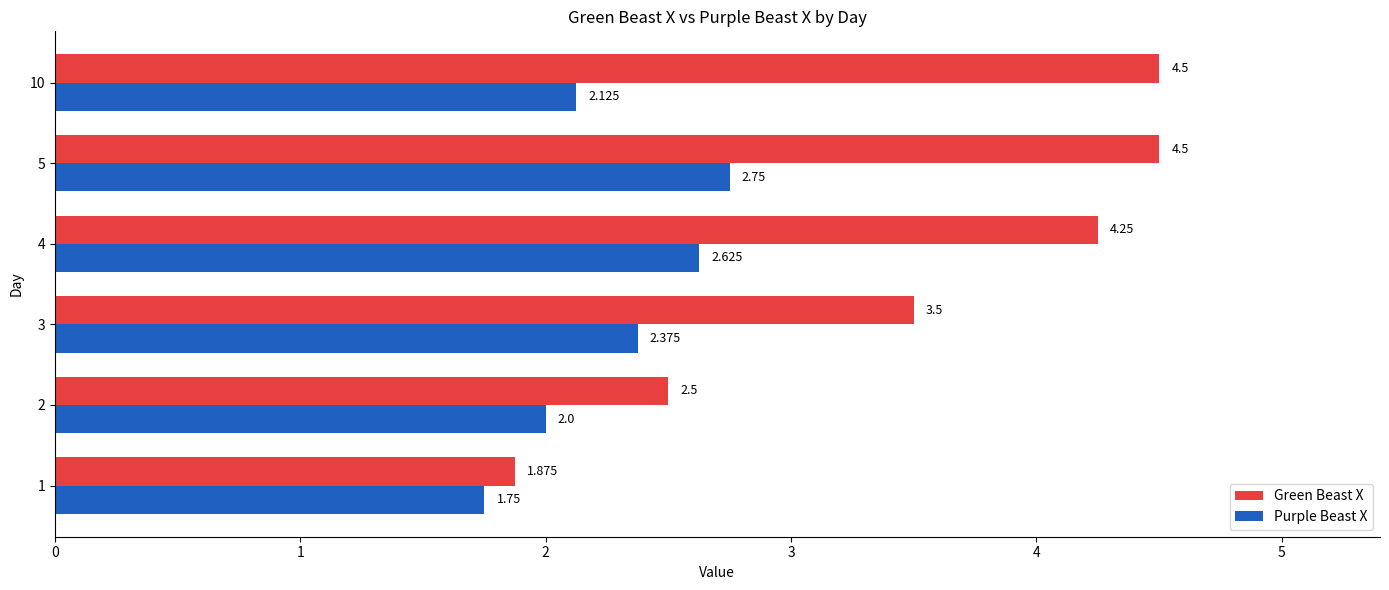

Count the number of data series in this chart.

2